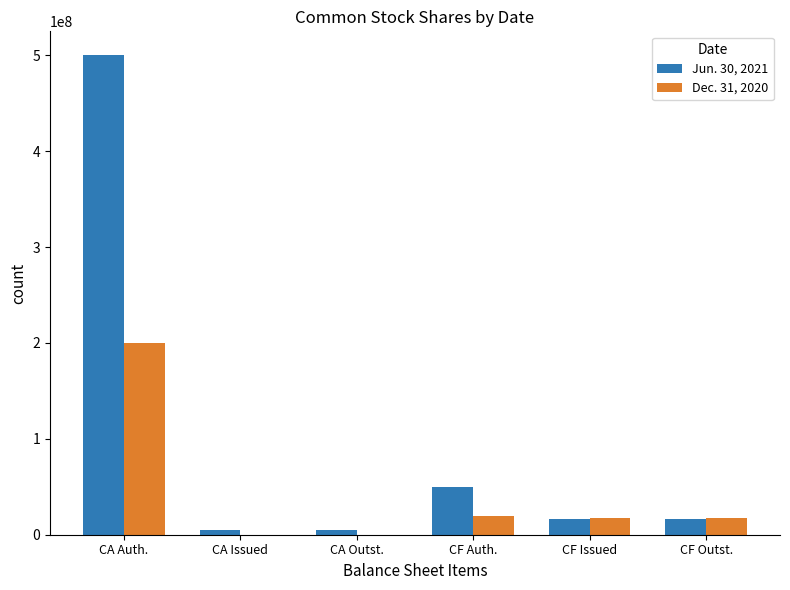

The Dec. 31, 2020 series shows 0 at CA Outst.. True or false?

True